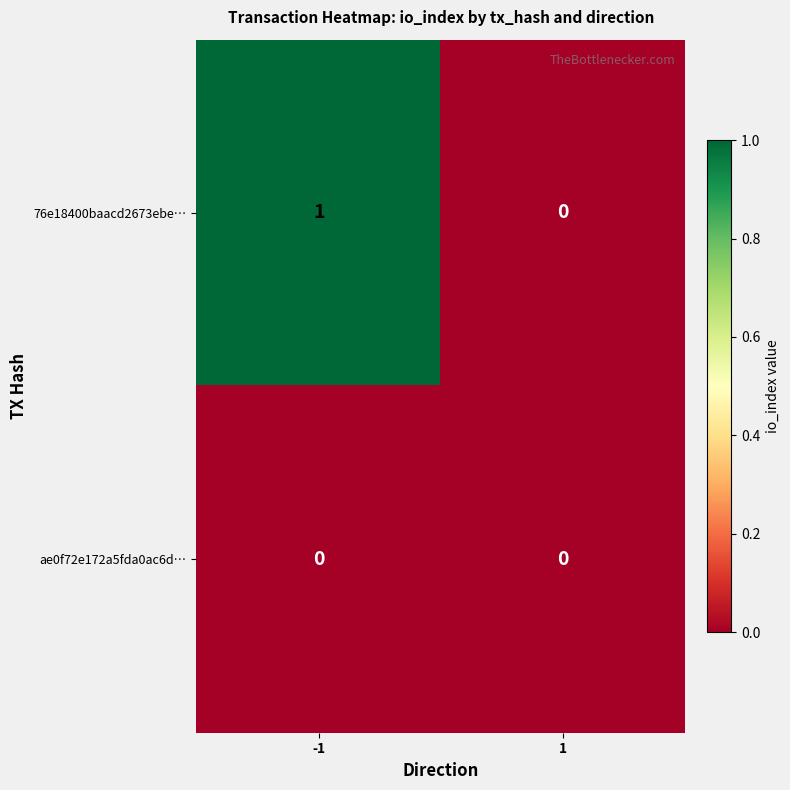

At -1, list the series in order from largest to smallest.

76e18400baacd2673ebe…, ae0f72e172a5fda0ac6d…